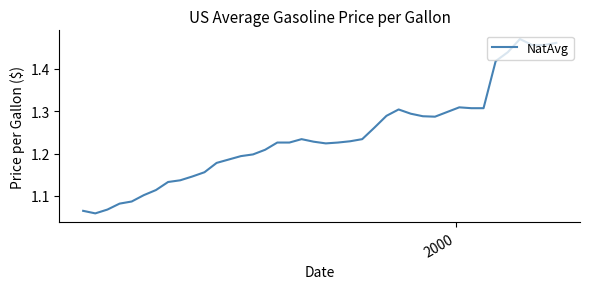

What is the difference between the maximum and minimum values?

0.4